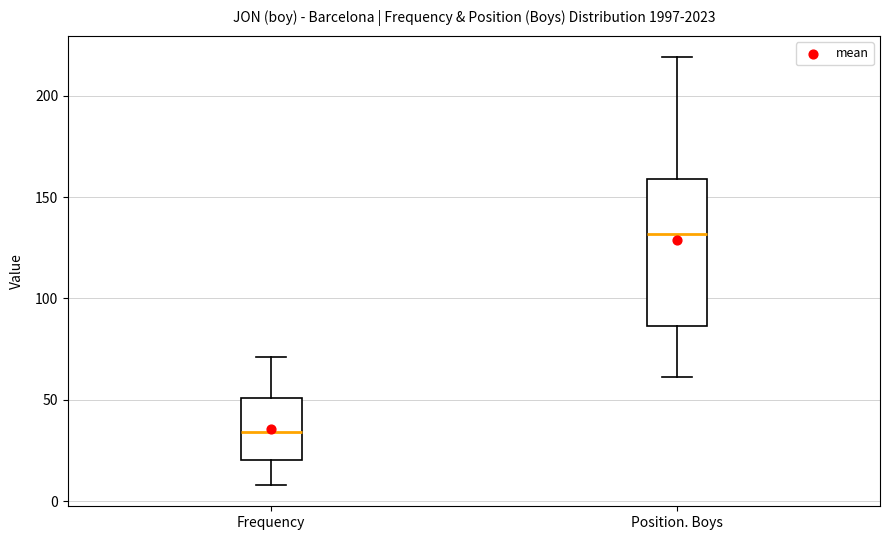

Where is the upper edge of the box for Position. Boys on the y-axis? The values are not printed on the chart, so give them approximately, as read against the axis.

160